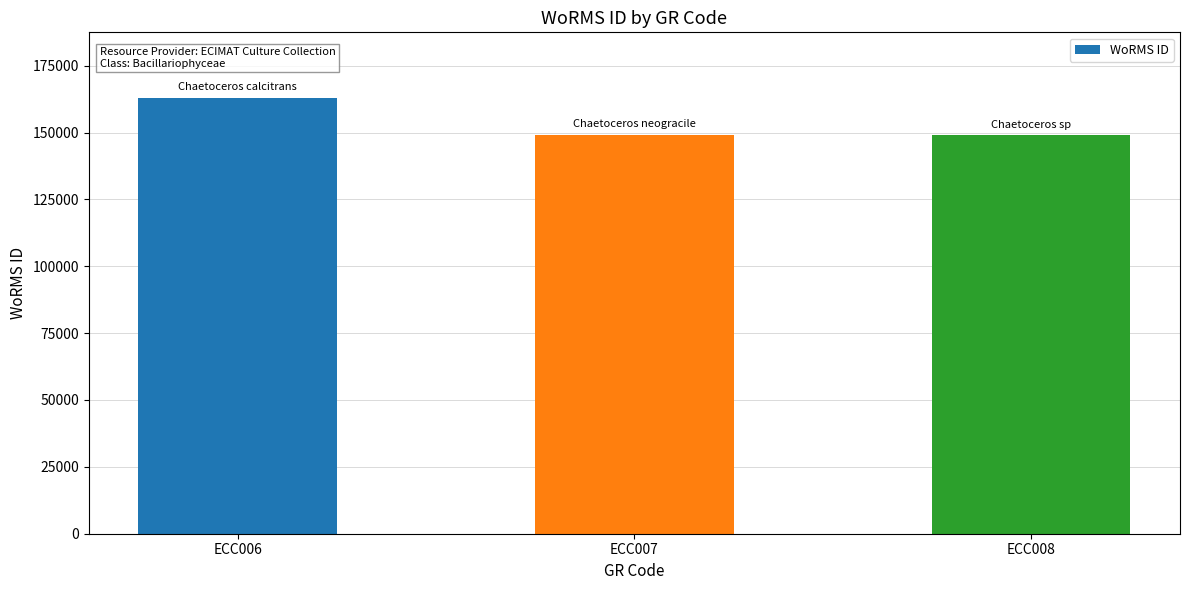

What is the ratio of the value at ECC006 to the value at ECC007?

1.1